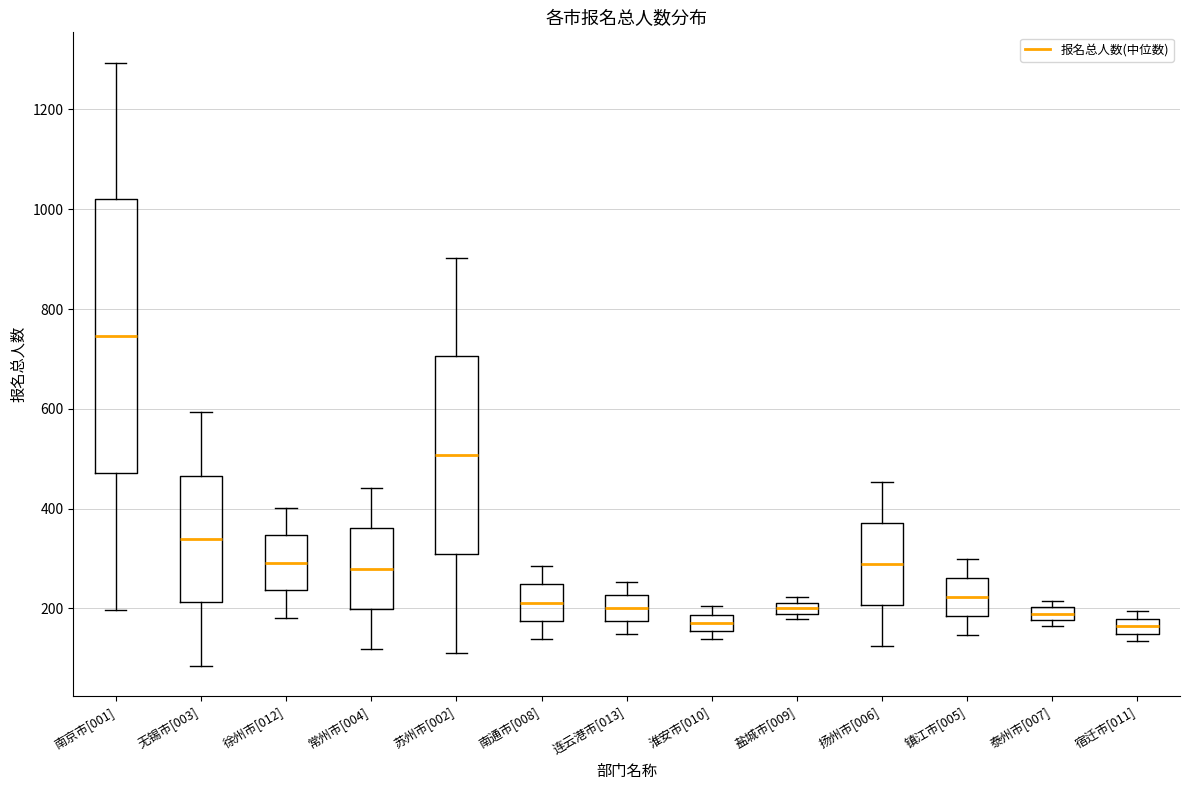

Which box is the tallest, from its lower edge to its upper edge?

南京市[001]